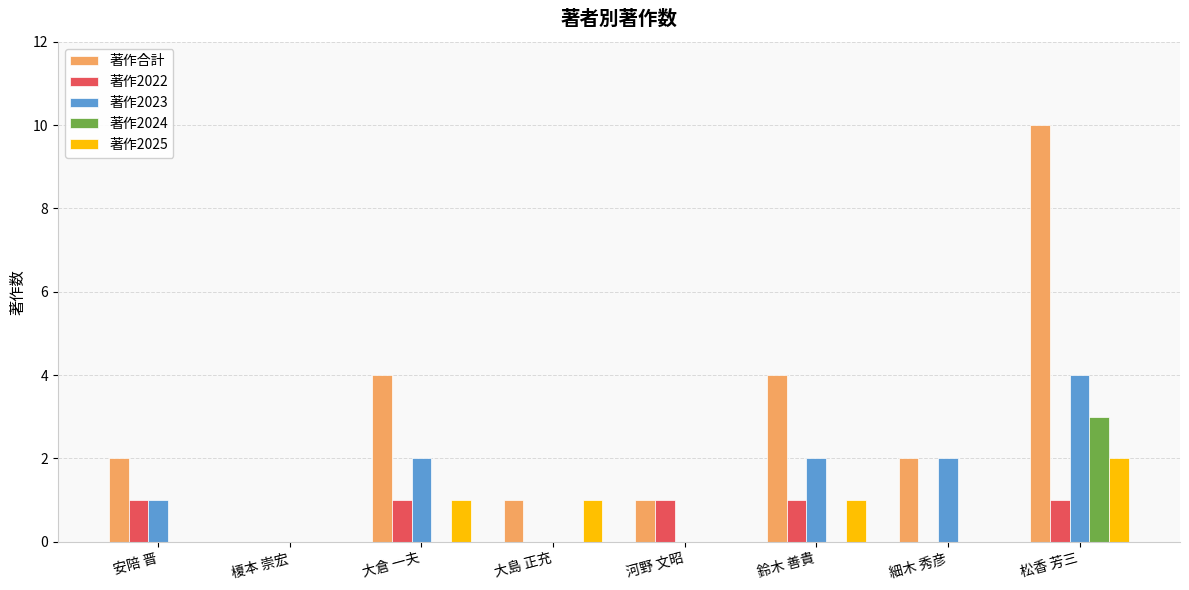

What value does the 著作2023 series have at 松香 芳三?

4